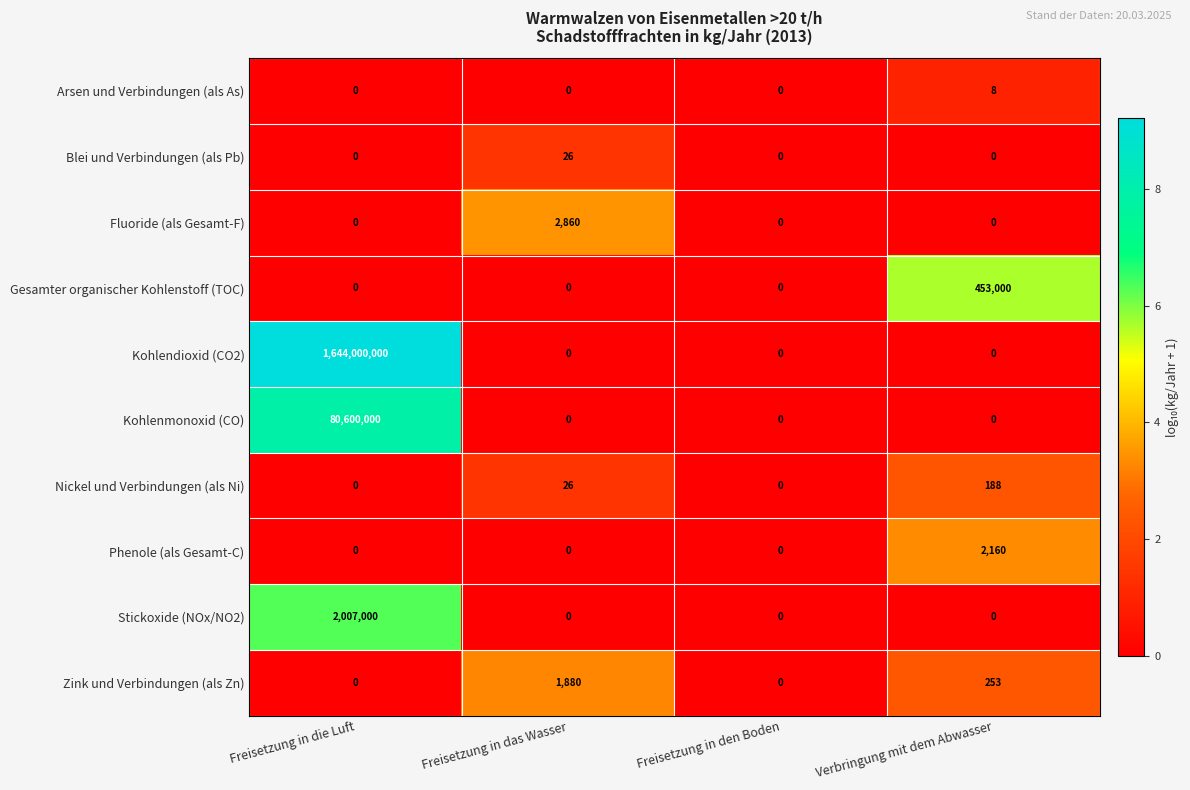

Which series has the largest total across all categories?

Kohlendioxid (CO2)